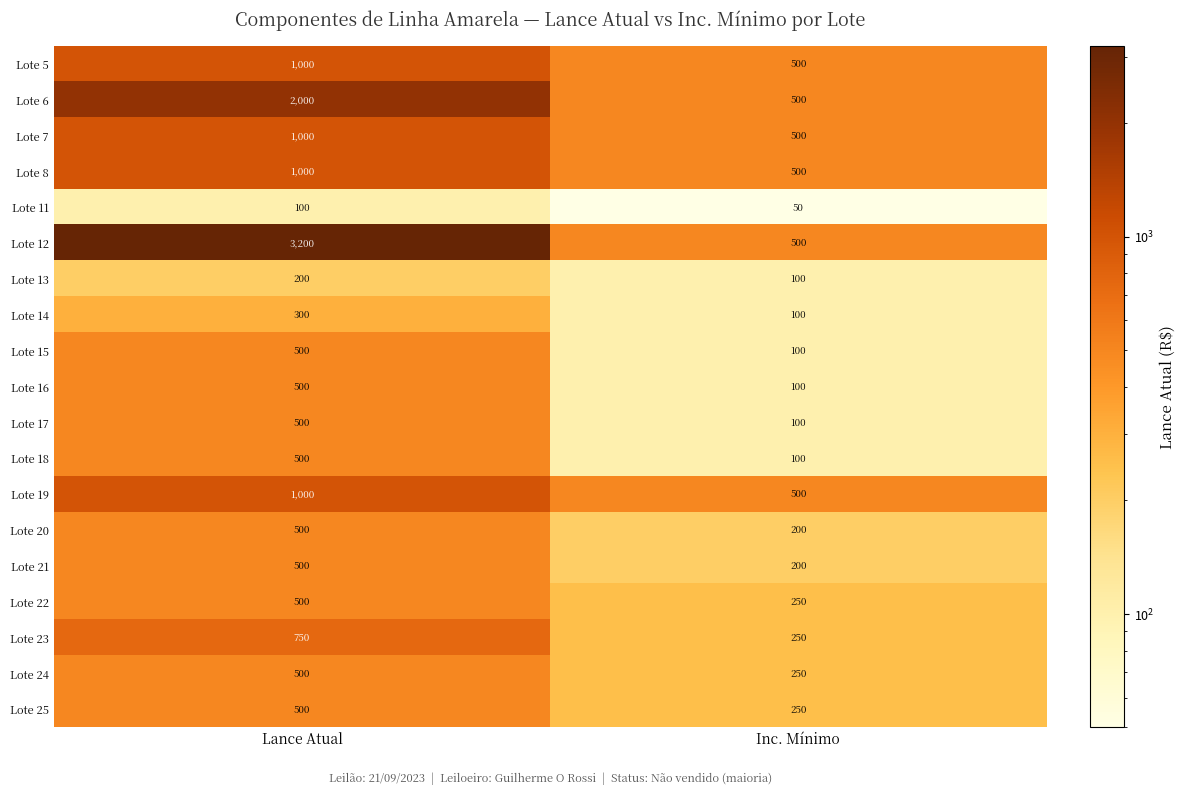

List the labels in order of Lote 6 value, smallest first.

Inc. Mínimo, Lance Atual